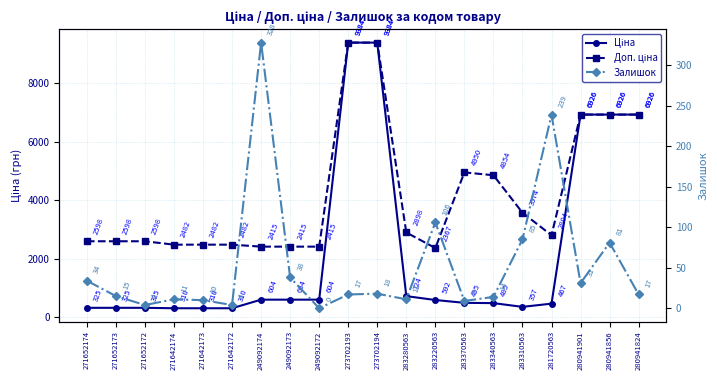

What position from the right is 249092172?

12